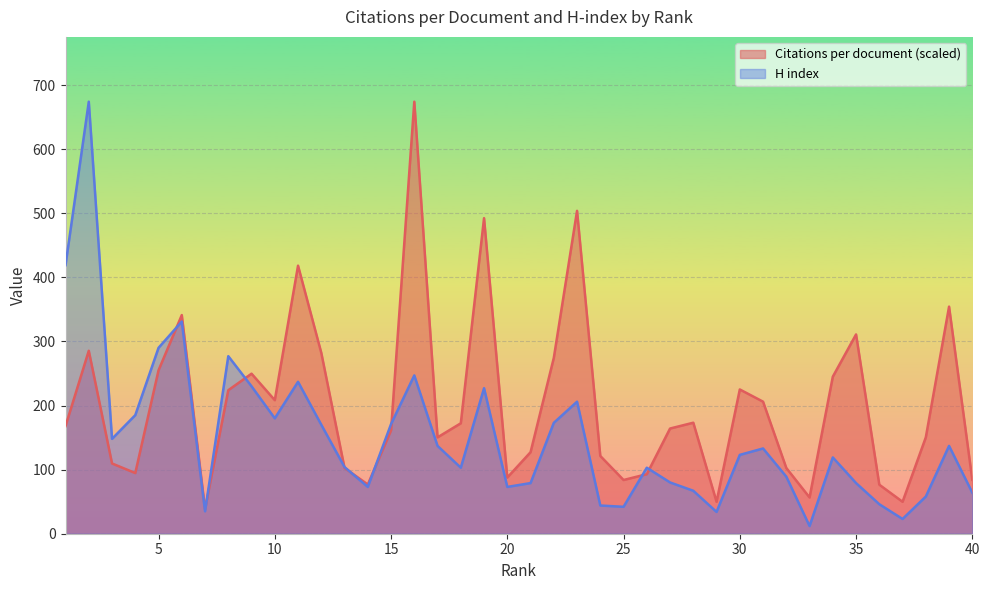

The value of H index at 33 is 12.0. True or false?

True